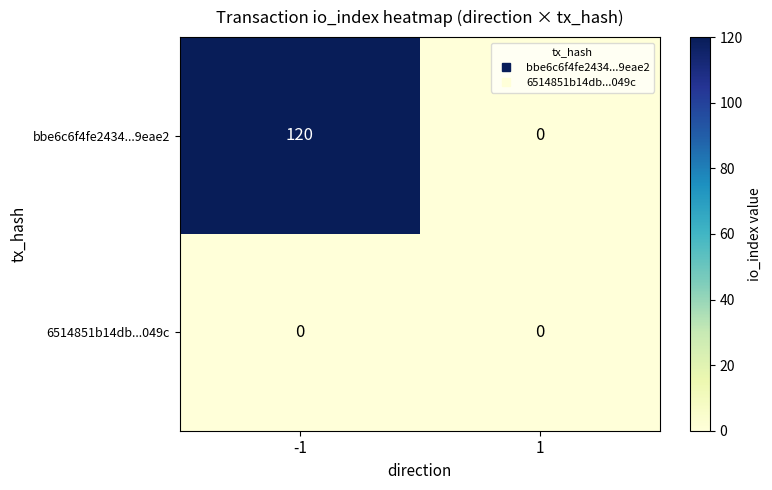

List the series in order of their overall mean, lowest first.

6514851b14db...049c, bbe6c6f4fe2434...9eae2